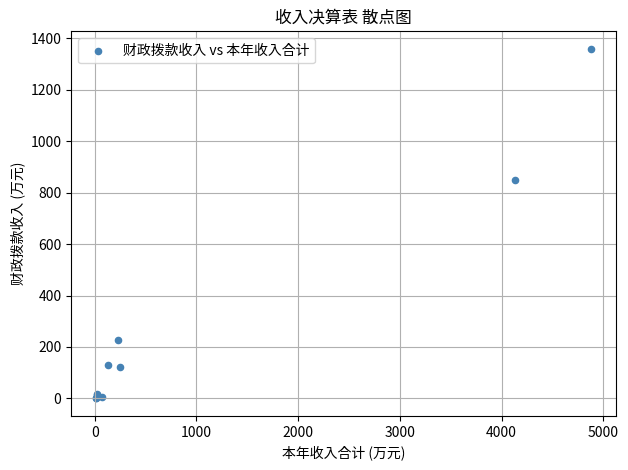

What Y value in the scatter plot is closest to 679?

848.4